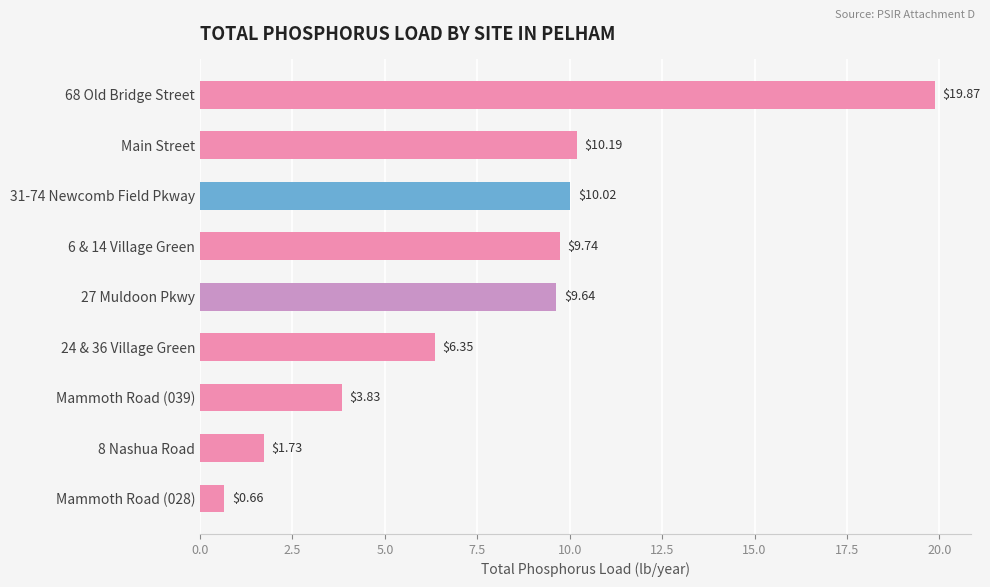

Which label corresponds to the smallest value in the chart?

Mammoth Road (028)